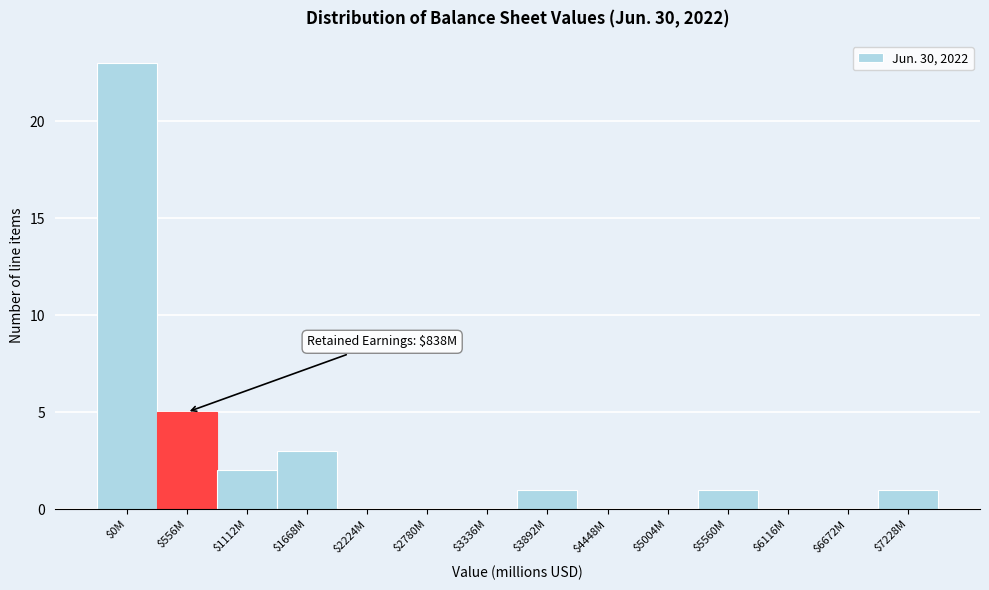

Is it true that the value at $1112M is 1?

False